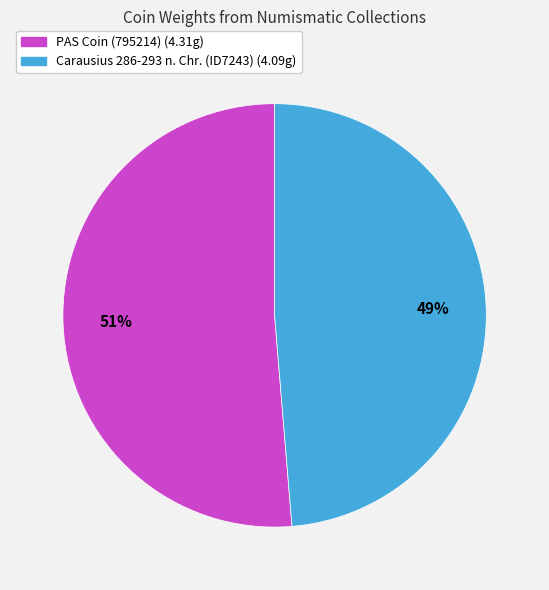

Rank the categories by value from lowest to highest.

Carausius 286-293 n. Chr. (ID7243), PAS Coin (795214)